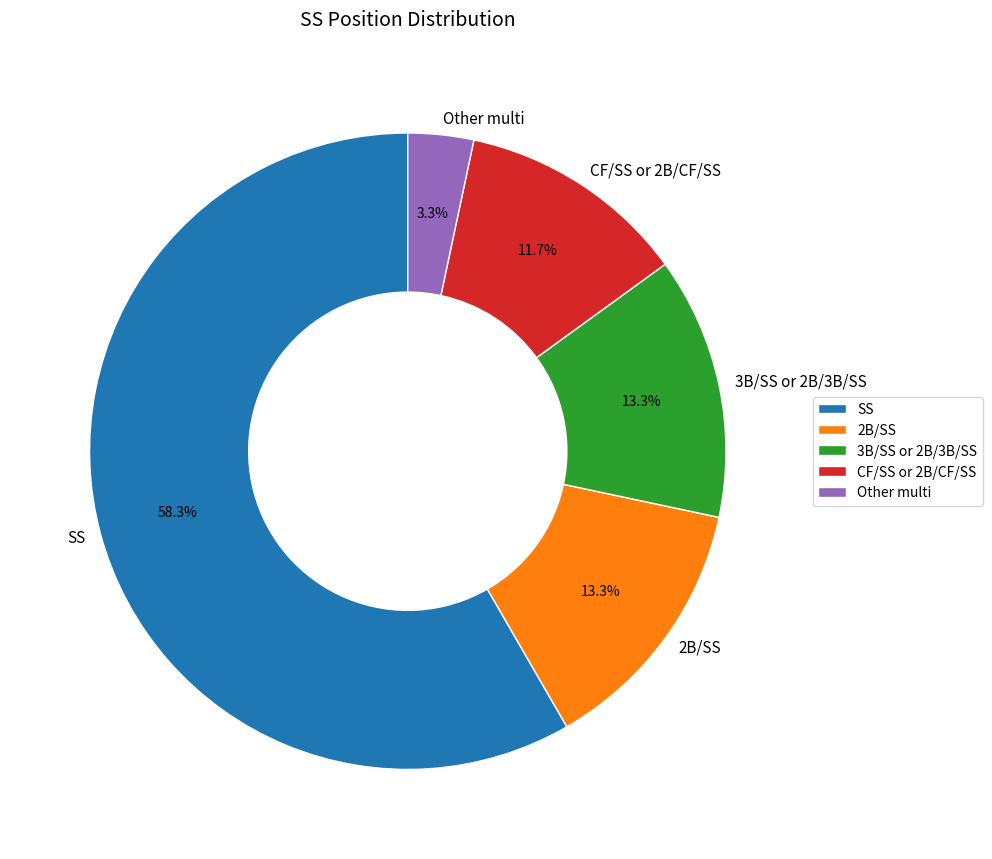

Is there a majority slice in this chart?

Yes